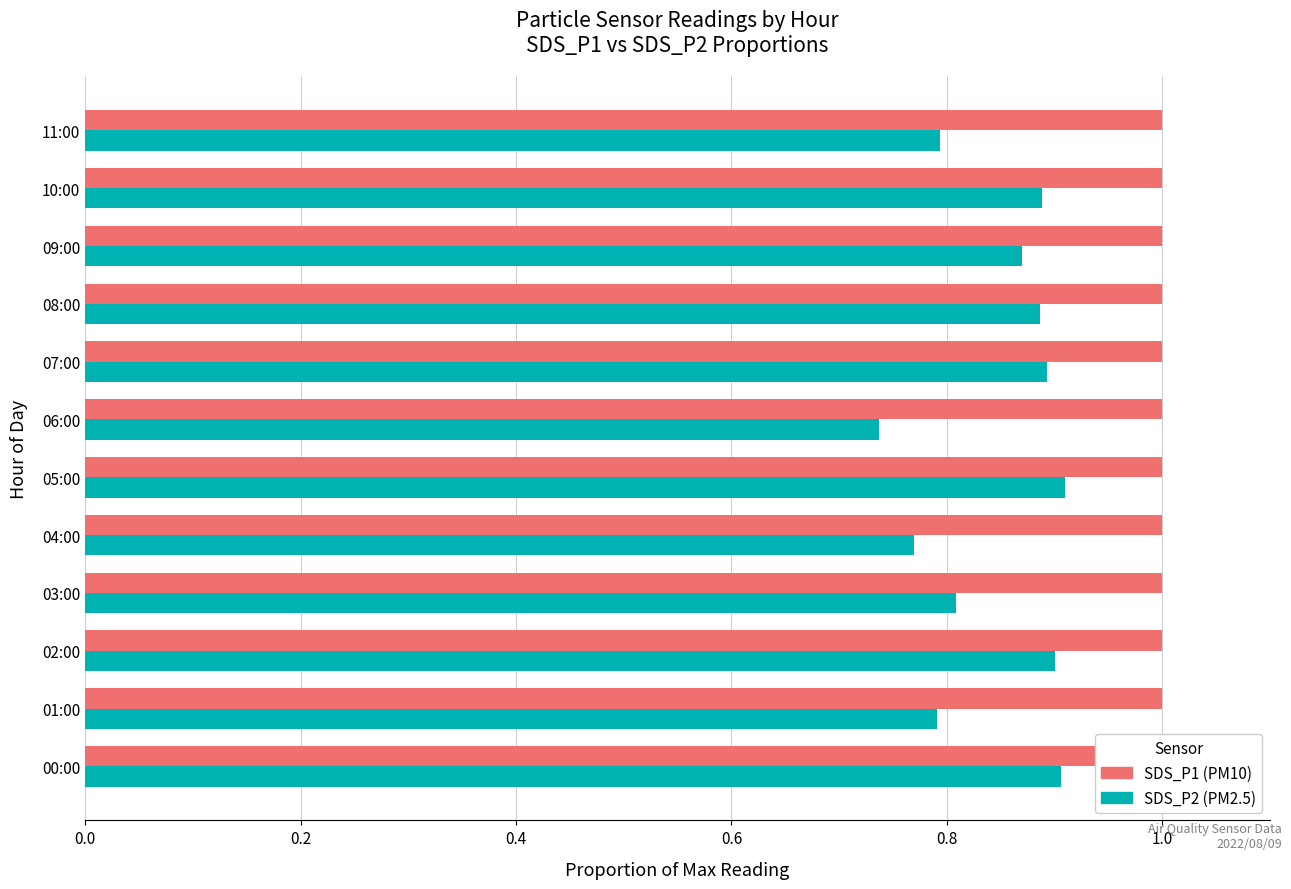

What is the maximum value for SDS_P2 (PM2.5)?

0.9